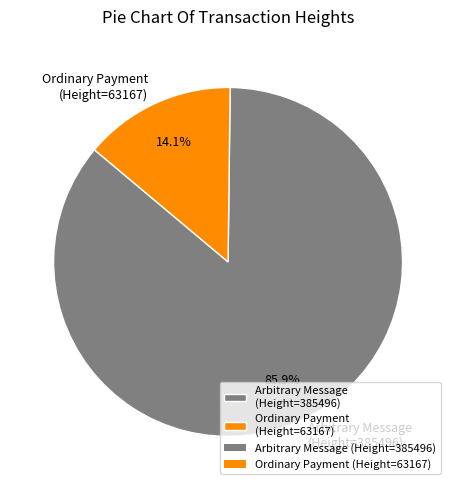

Count the number of slices in the pie.

2